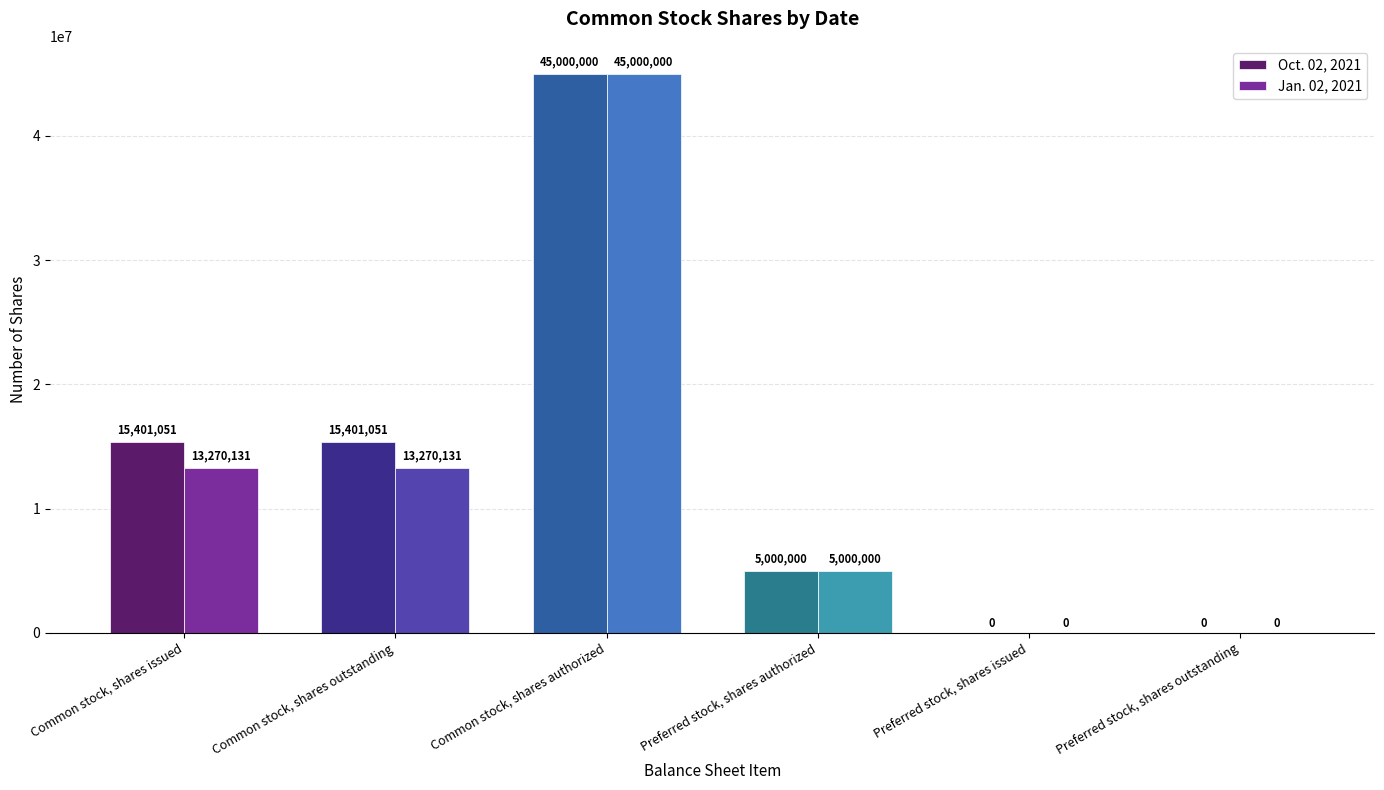

At which category is the sum across all series the highest?

Common stock, shares authorized